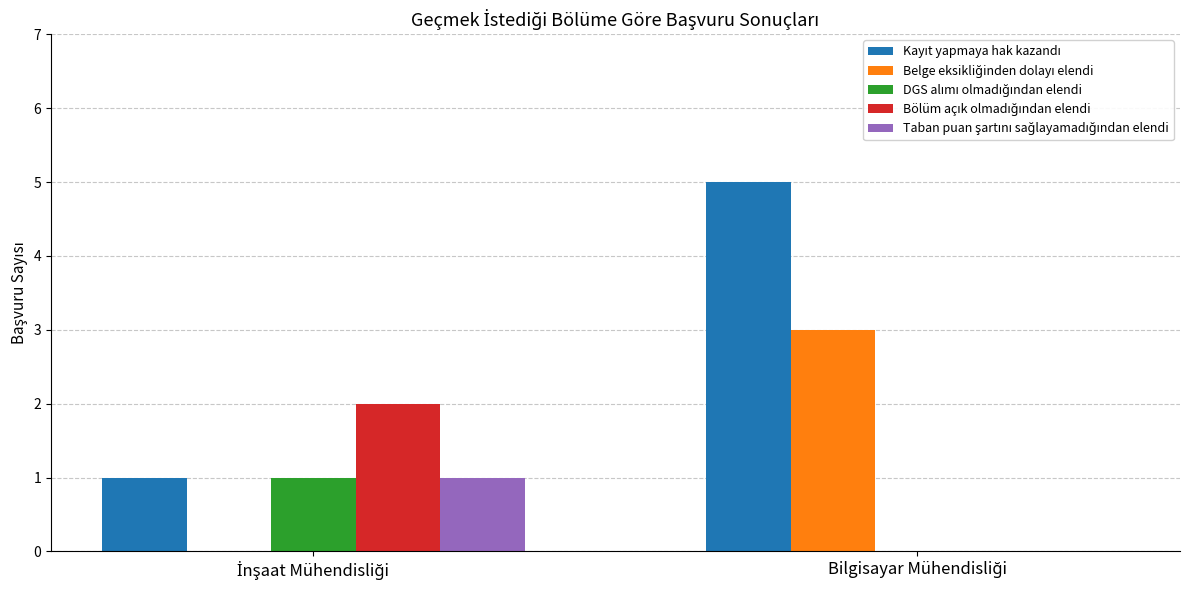

Are the bars horizontal?

No